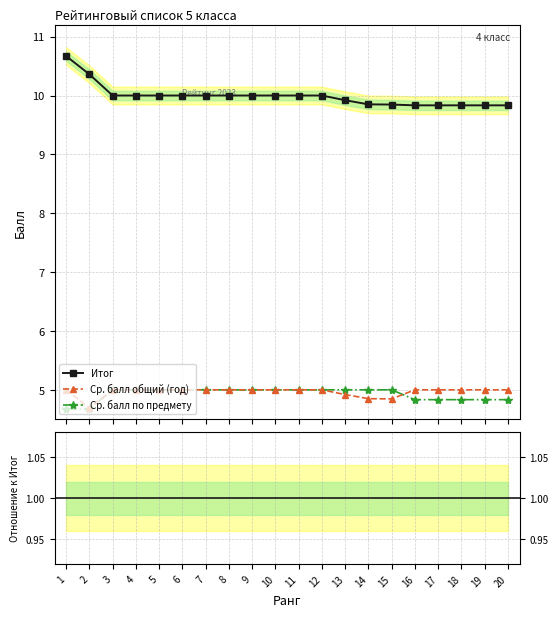

What is the value of the Итог point at the 18th from the left?

9.8